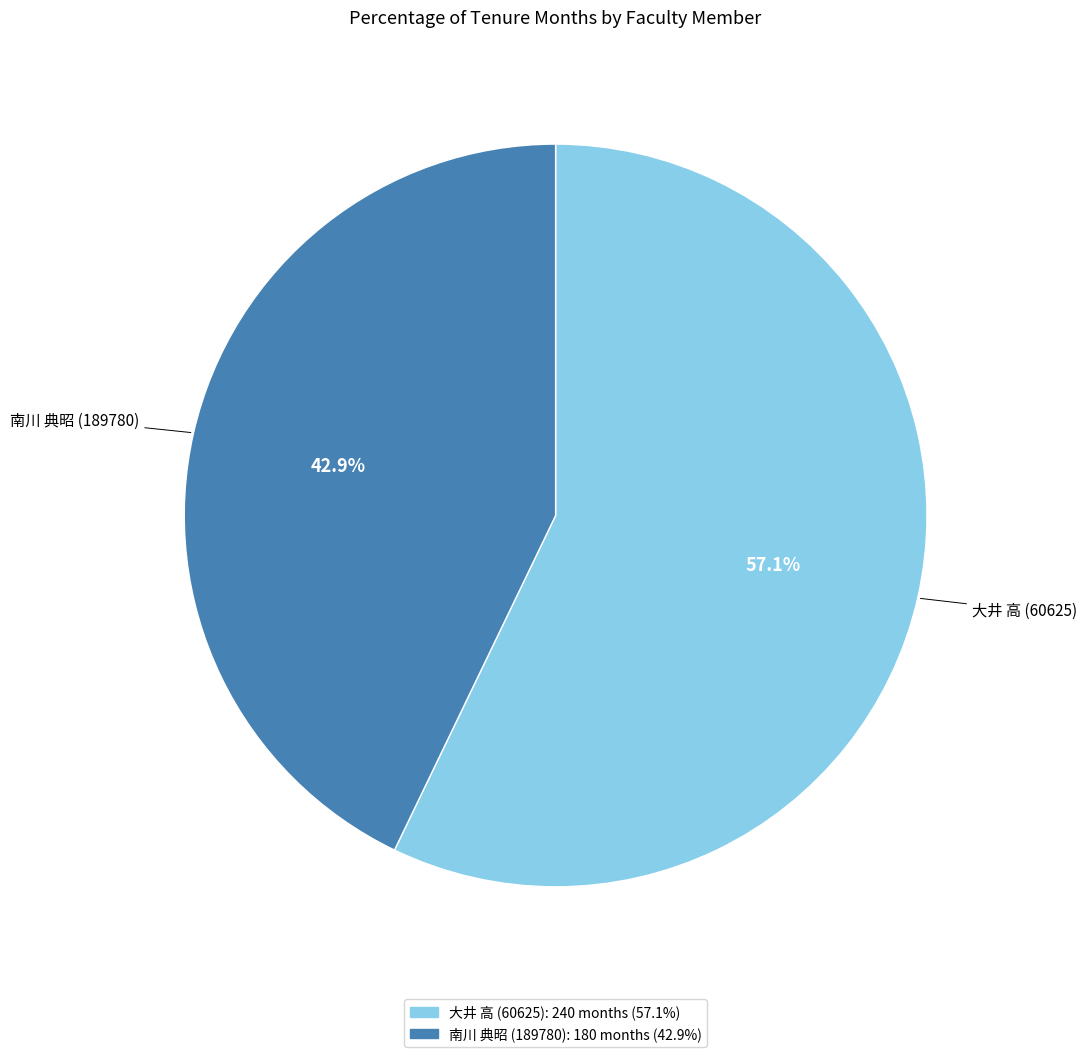

Approximately how many times larger is the value at 大井 高 (60625) compared to 南川 典昭 (189780)?

1.3